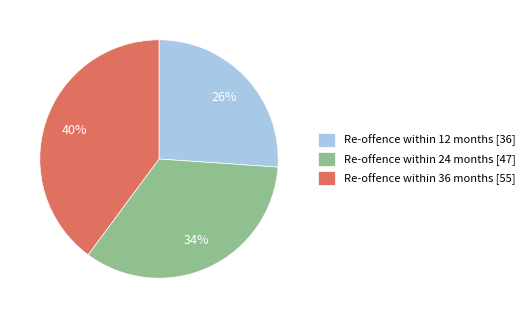

Rank the categories by value from lowest to highest.

Re-offence within 12 months, Re-offence within 24 months, Re-offence within 36 months